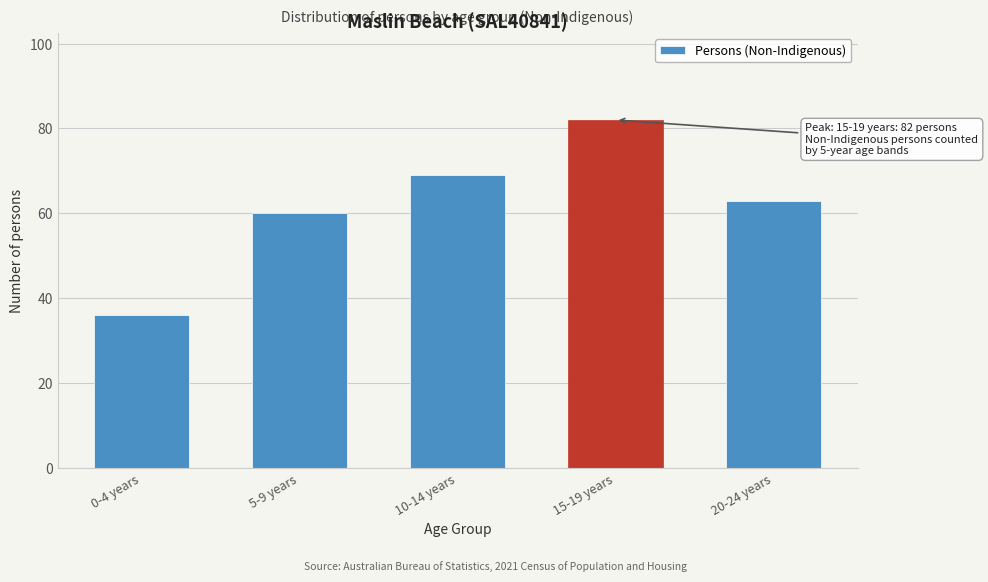

Reading left to right, extract all data points from this chart.

0-4 years=36	5-9 years=60	10-14 years=69	15-19 years=82	20-24 years=63